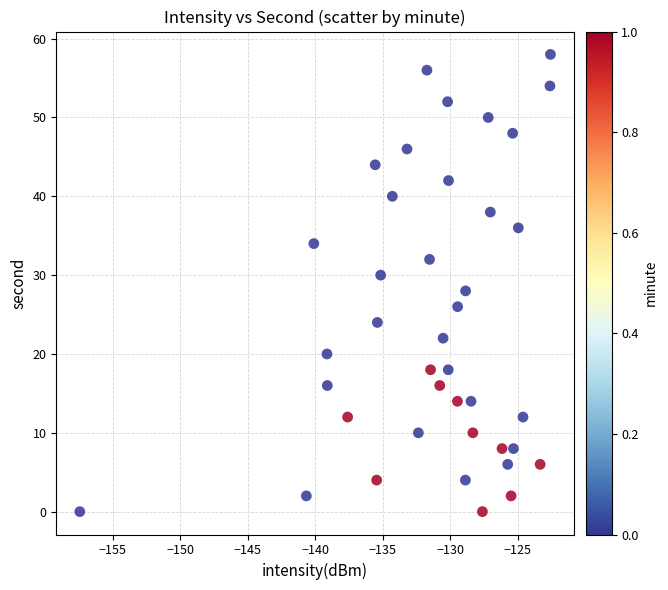

What is the range of Y values (max minus min)?

58